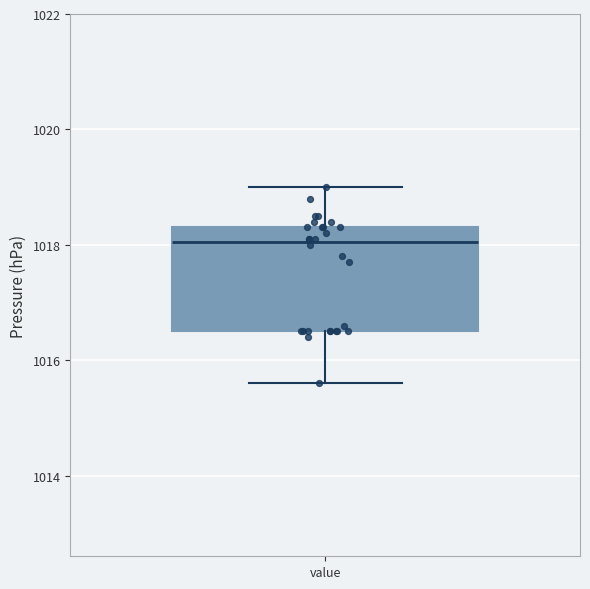

Transcribe this box plot: give where the median line is, the range the box spans, and where the two whiskers end, as read against the y-axis. The values are not printed on the chart, so give them approximately, as read against the axis.

median 1018.0, box 1016.6 to 1018.4, whiskers 1015.6 to 1019.0